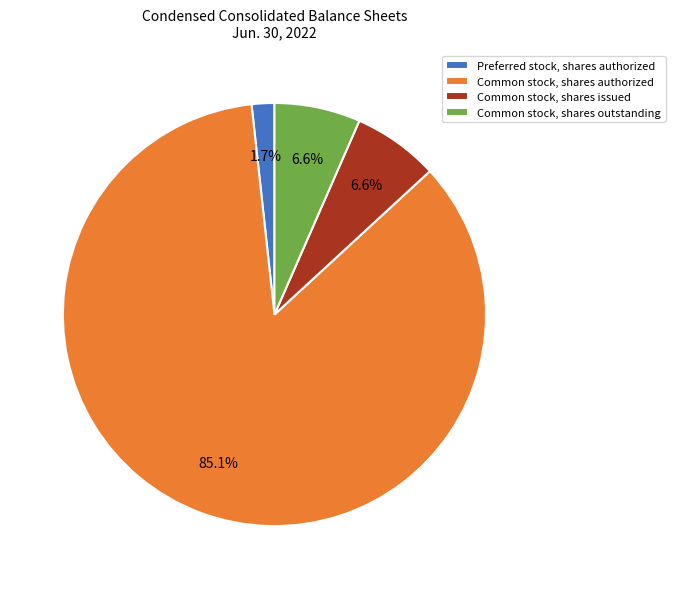

Which category accounts for the majority?

Common stock, shares authorized